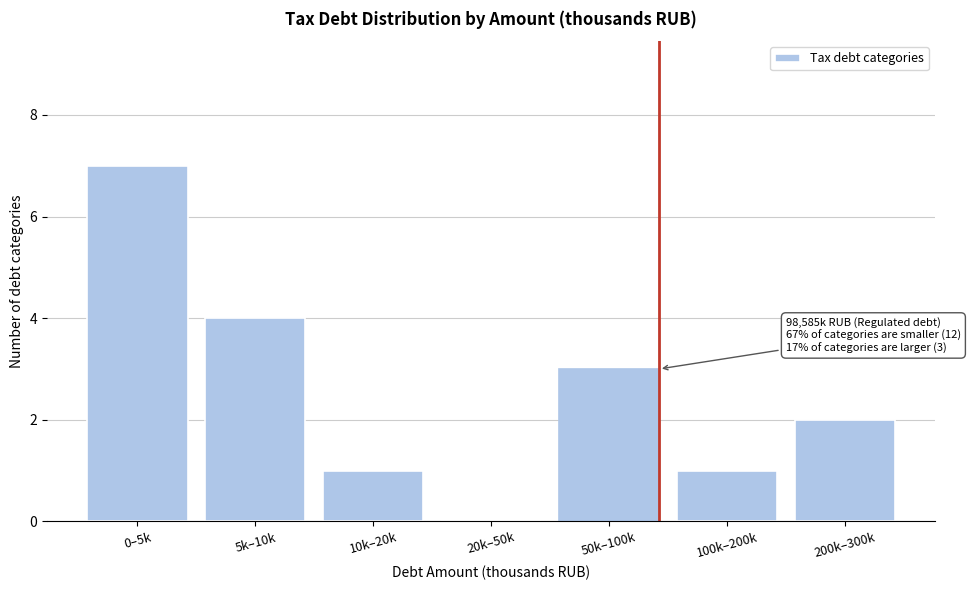

Reading left to right, list all the values displayed in this chart.

0–5k=7	5k–10k=4	10k–20k=1	20k–50k=0	50k–100k=3	100k–200k=1	200k–300k=2